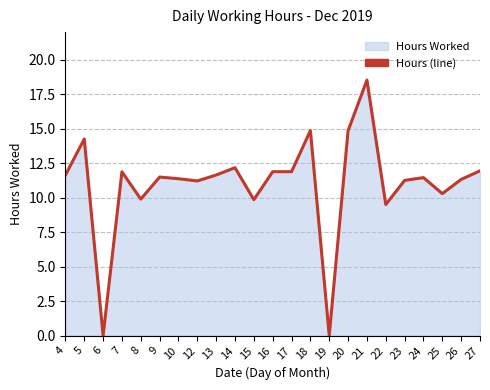

What is the ratio of the value at 25 to the value at 27?

0.9